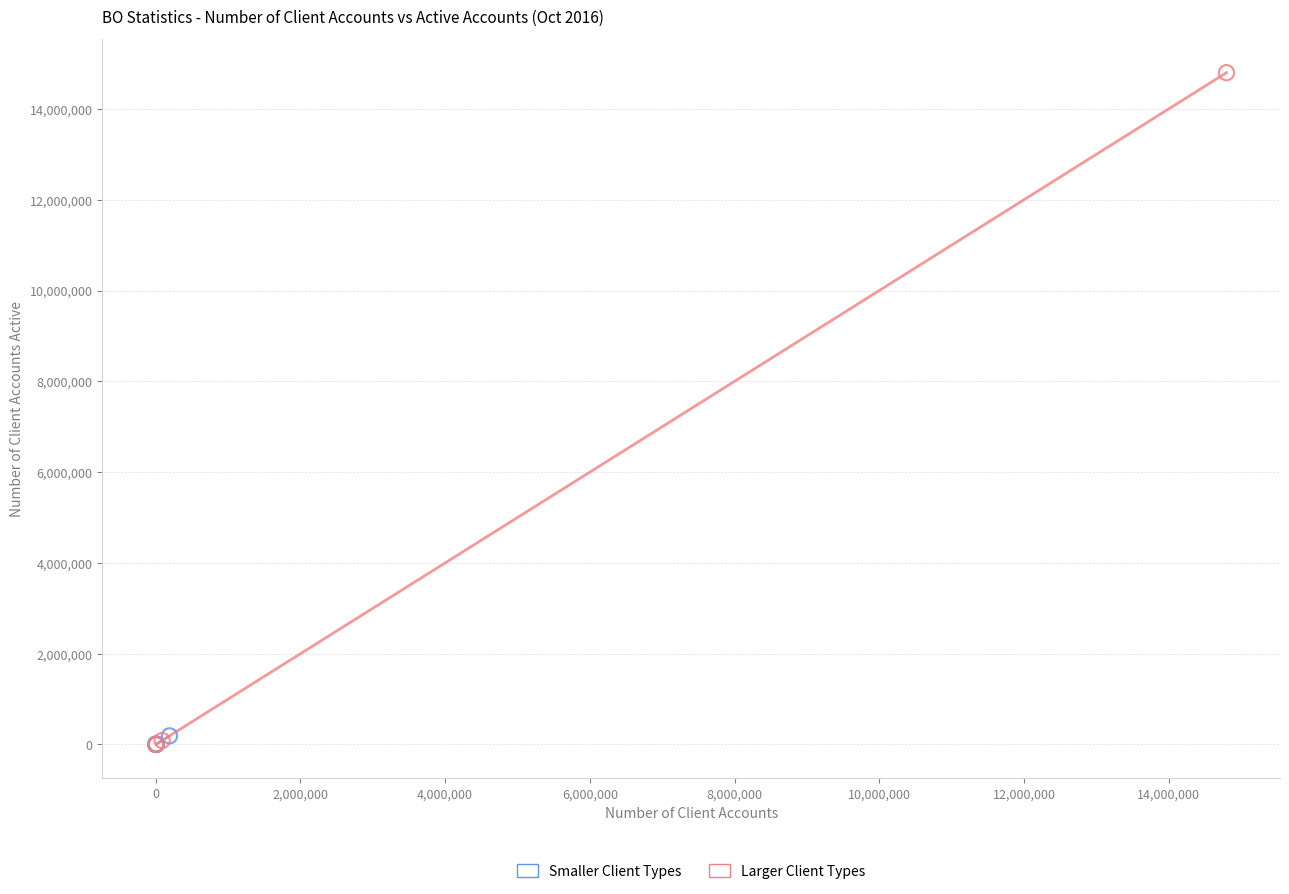

Which series has the largest Y range (max minus min)?

Larger Client Types